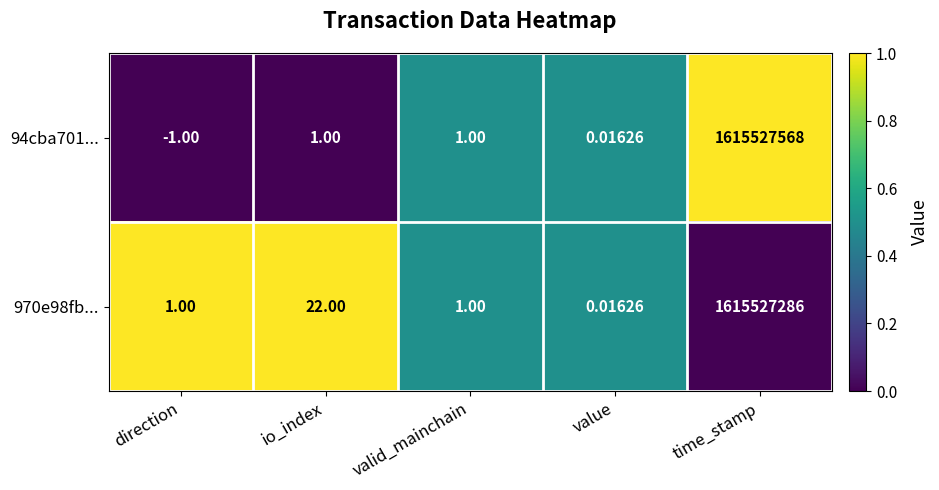

At which label is 970e98fb... closest to 807763643?

io_index